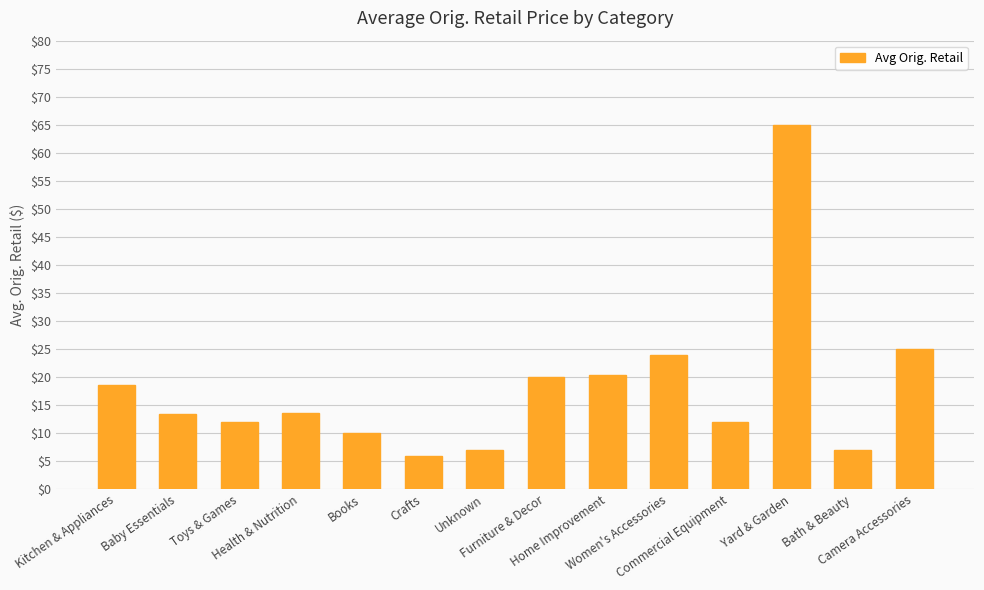

Approximately how many times larger is the value at Home Improvement compared to Health & Nutrition?

1.5